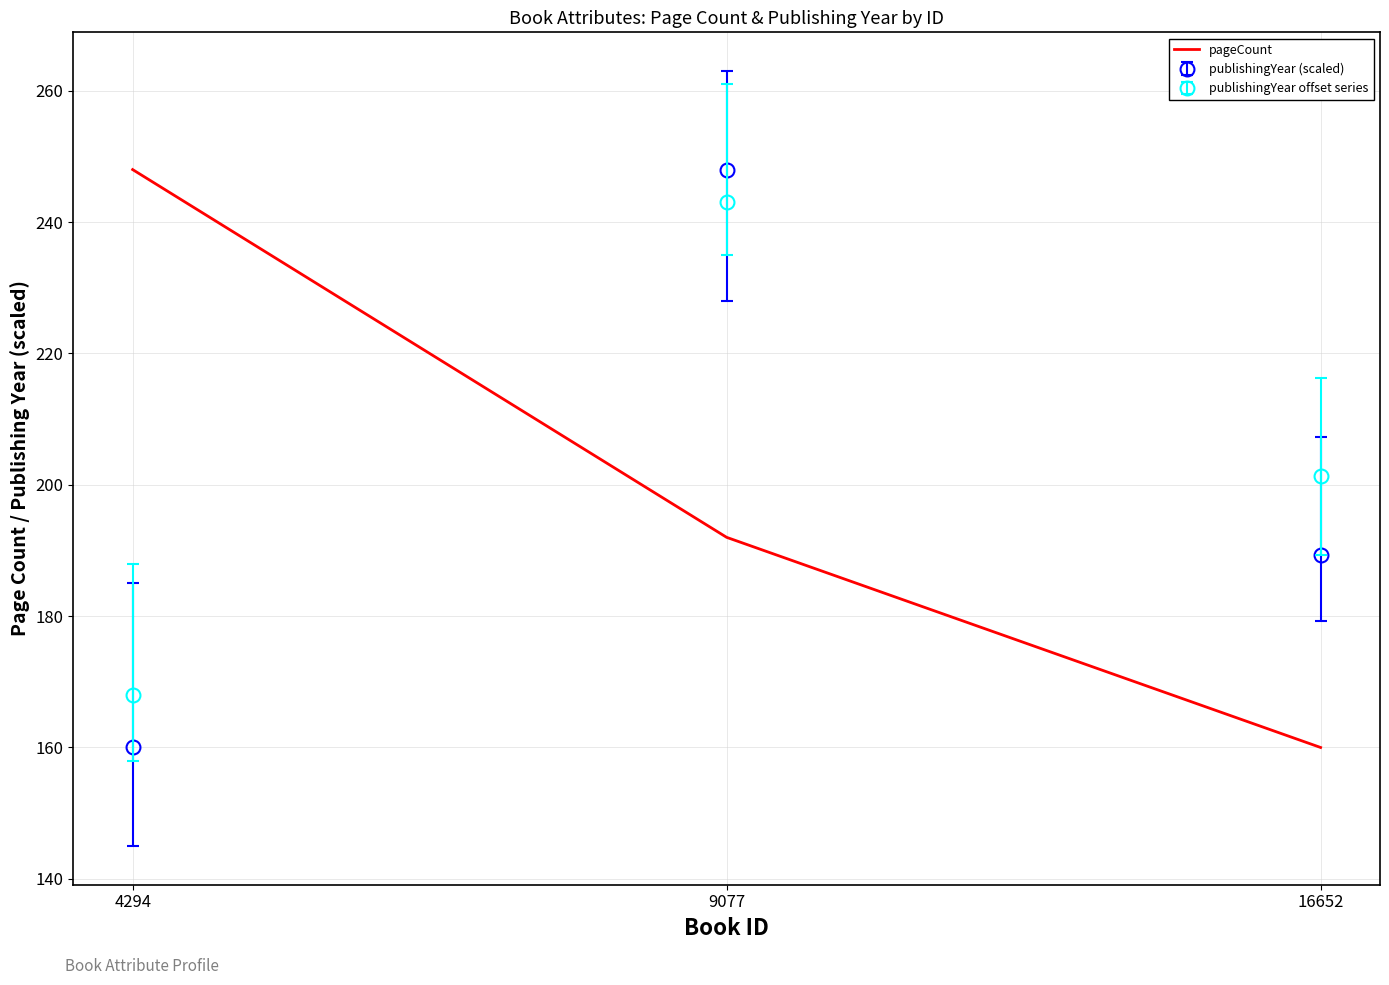

The pageCount series shows 255.5 at 16652. True or false?

False